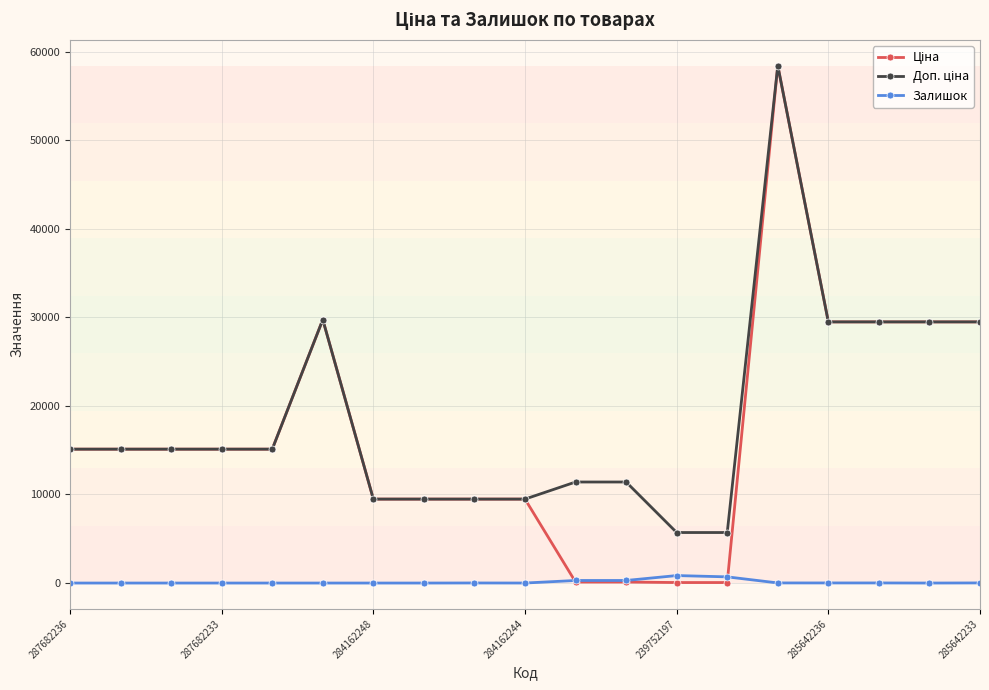

True or false: Залишок has more than 0 interior local peaks.

True